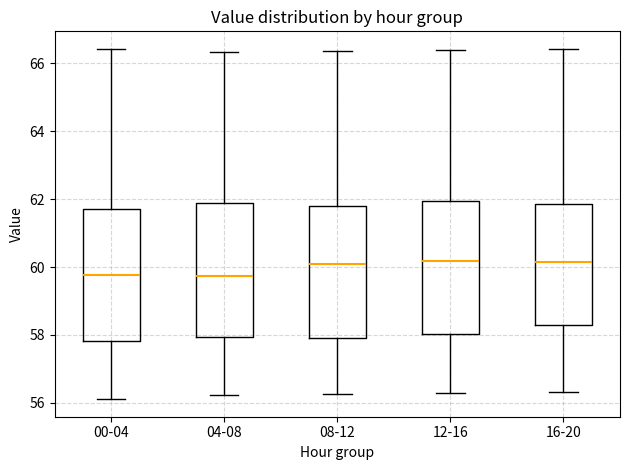

Where does the lower whisker of the box for 08-12 end on the y-axis? The values are not printed on the chart, so give them approximately, as read against the axis.

56.2